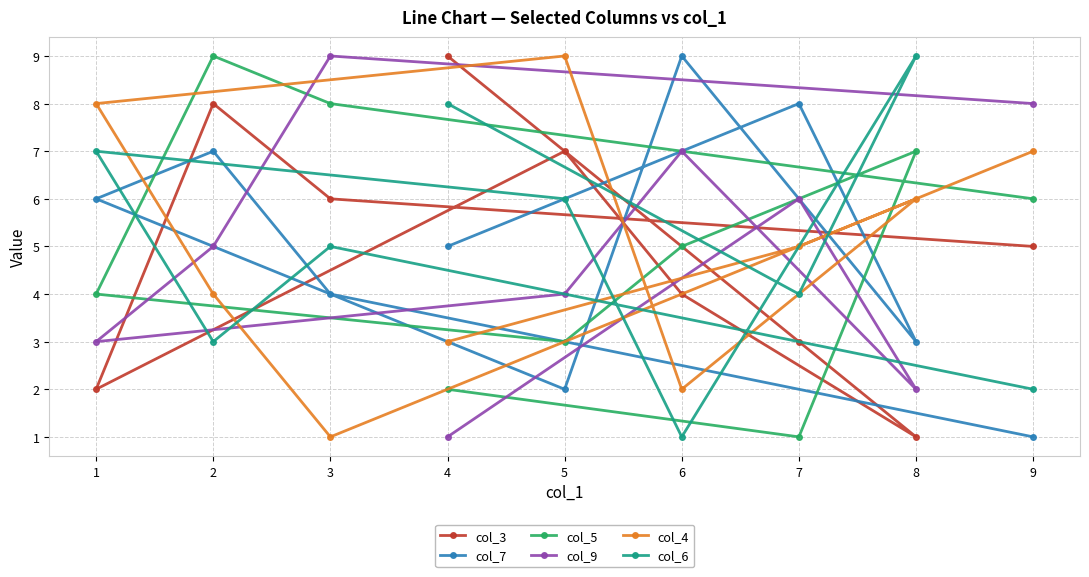

Between 8 and 2, which series saw the biggest shift?

col_3